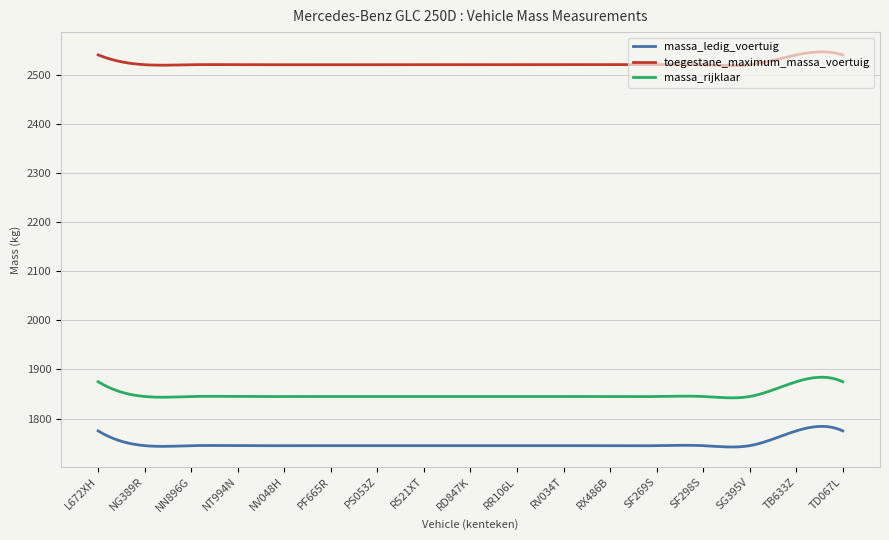

What is the greatest value displayed?

2546.1